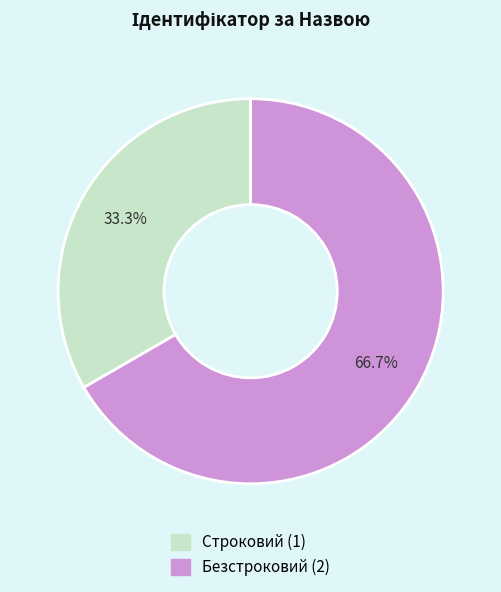

To the nearest percent, what portion does Безстроковий represent?

67%